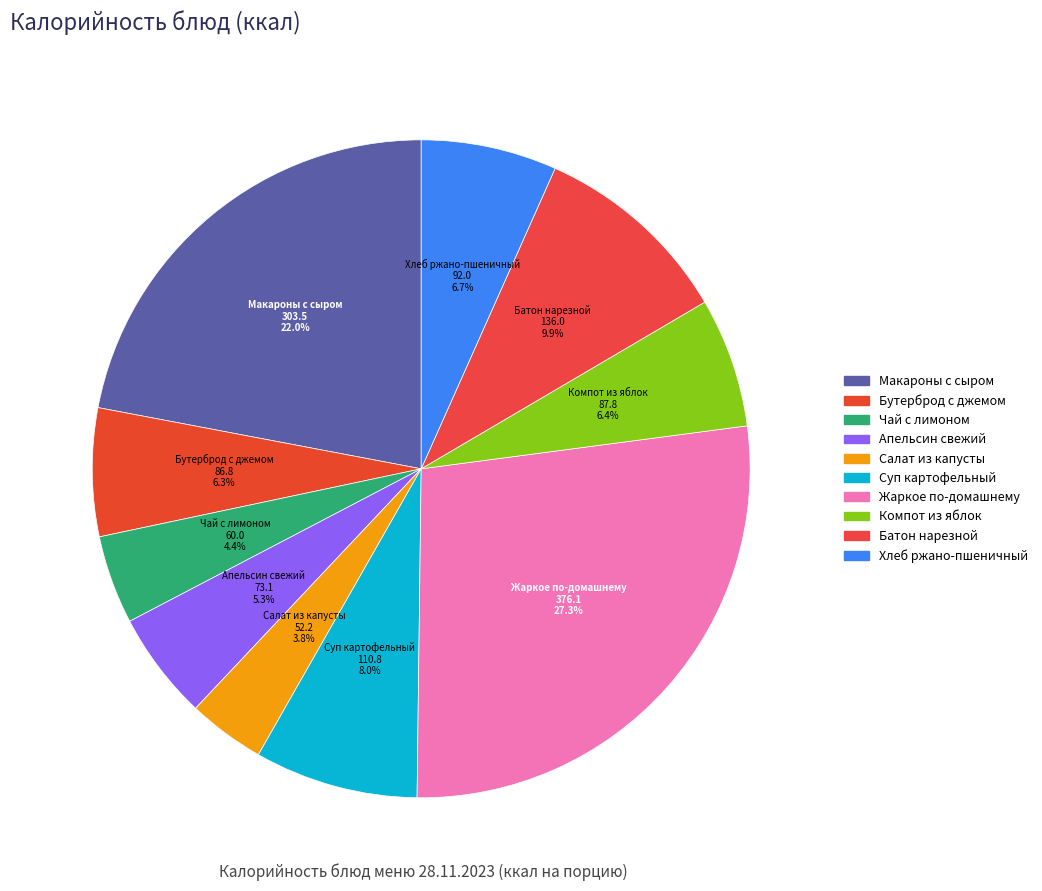

Count the number of slices in the pie.

10